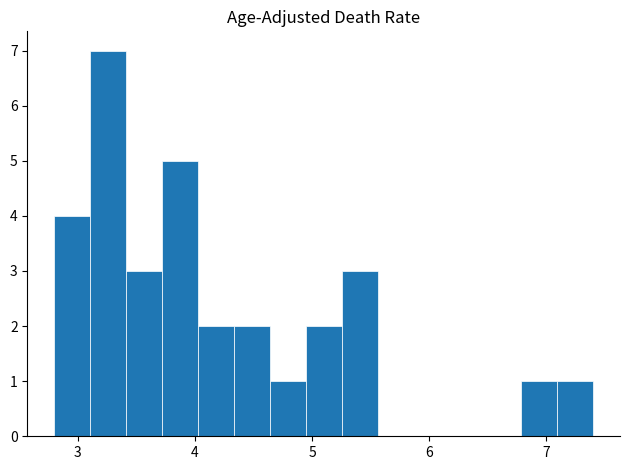

Read against the x-axis, roughly where is the centre of the tallest bar?

3.3